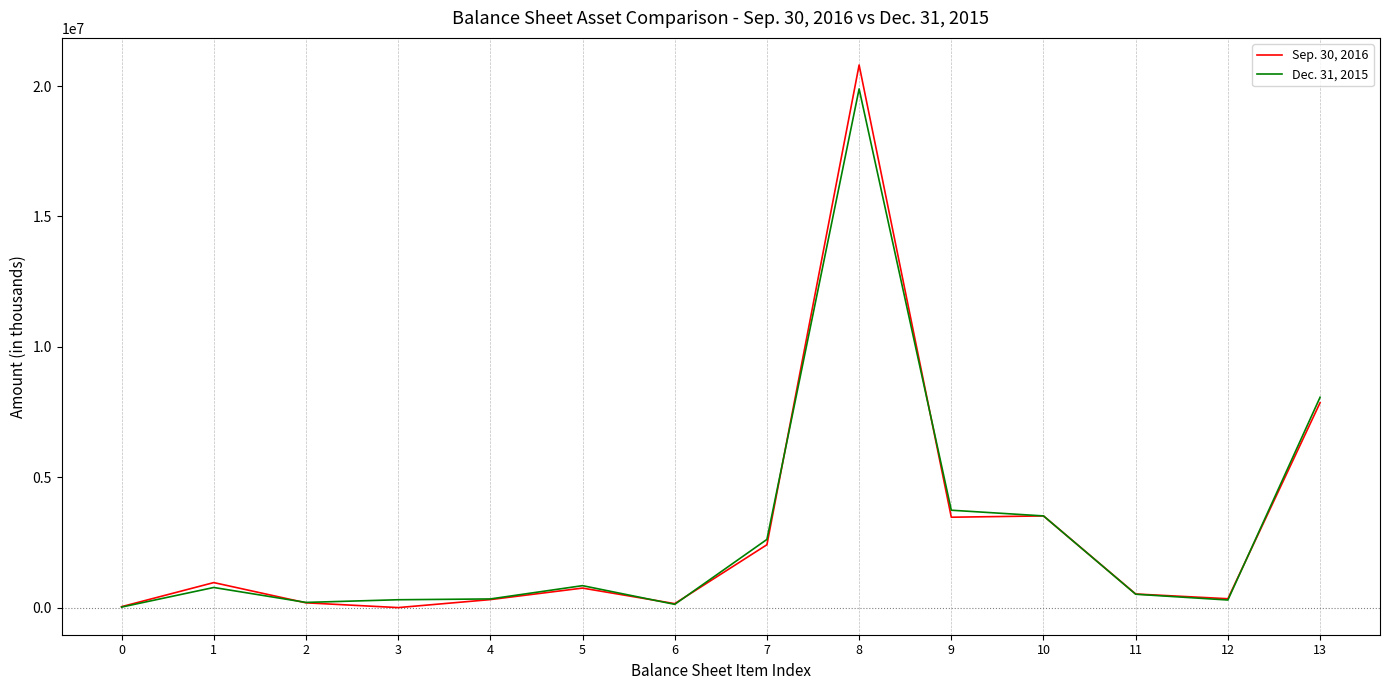

The value of Dec. 31, 2015 at 13 is 3511021. True or false?

False